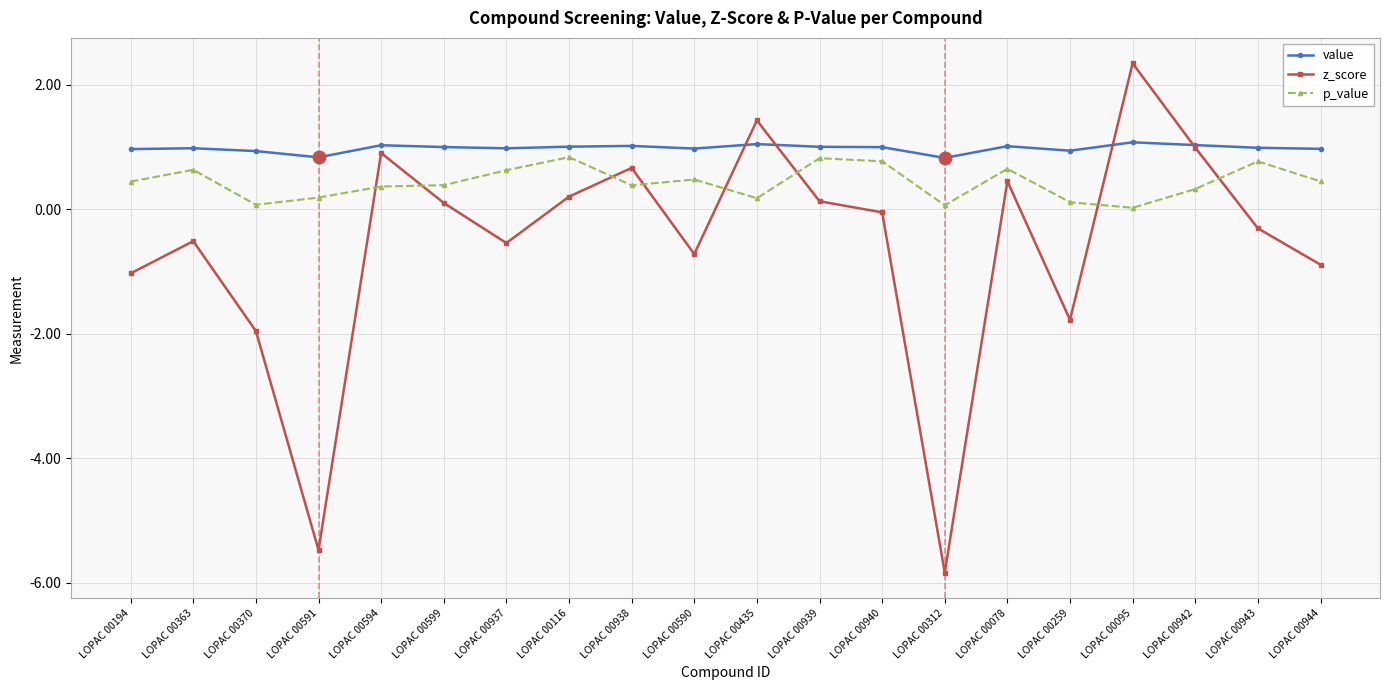

Is the value of p_value at LOPAC 00312 greater than the value of value at LOPAC 00435?

No